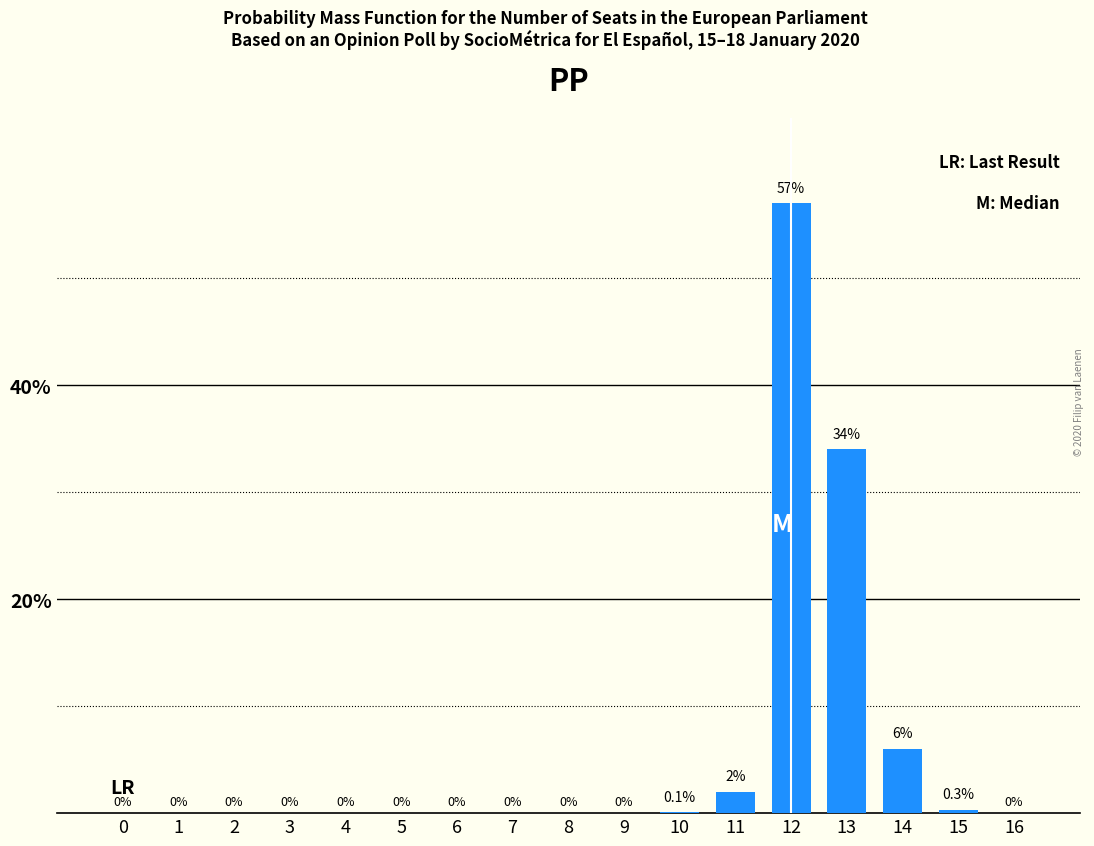

Reading left to right, transcribe all the data shown in this chart.

0=0.0	1=0.0	2=0.0	3=0.0	4=0.0	5=0.0	6=0.0	7=0.0	8=0.0	9=0.0	10=0.1	11=2.0	12=57.0	13=34.0	14=6.0	15=0.3	16=0.0